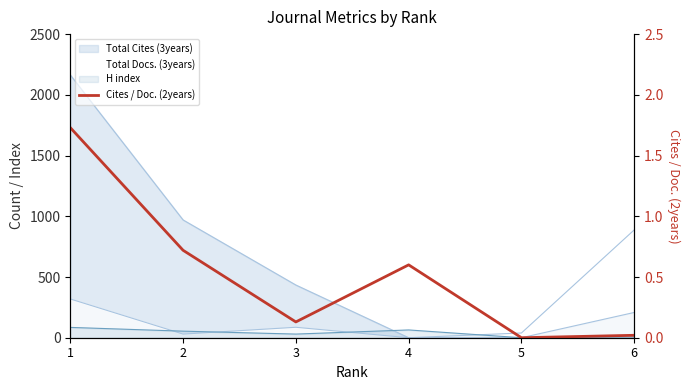

Reading left to right, what are all the values shown in this chart?

1.7	0.7	0.1	0.6	0.0	0.0